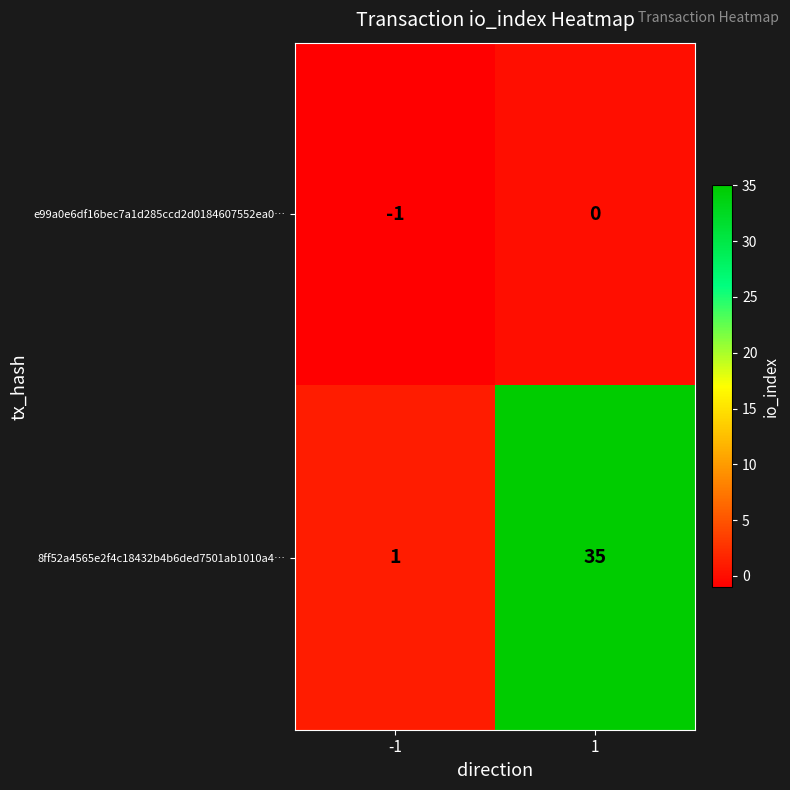

Which category has the highest value across all series?

1